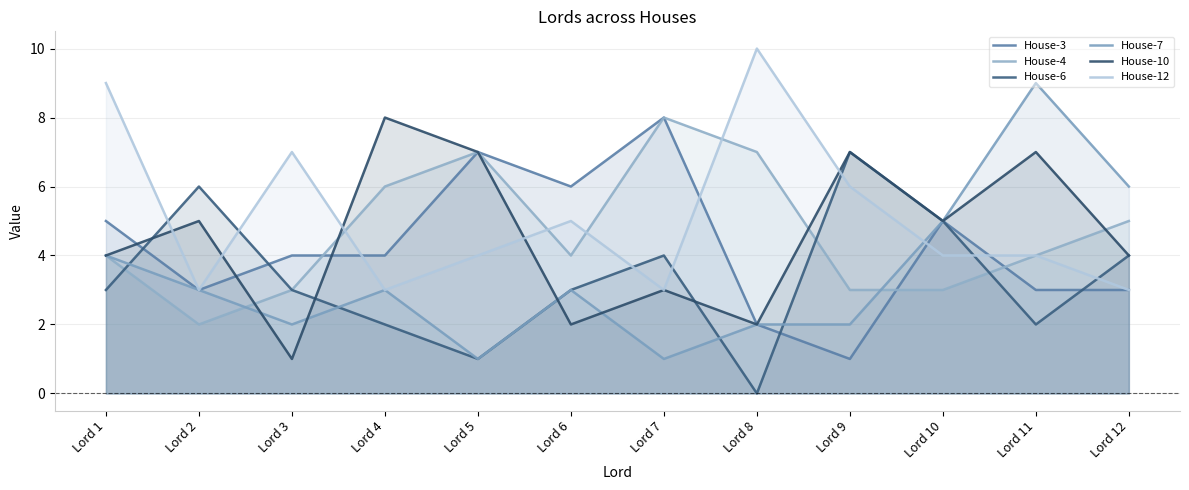

How many positive values does the House-6 series have?

11